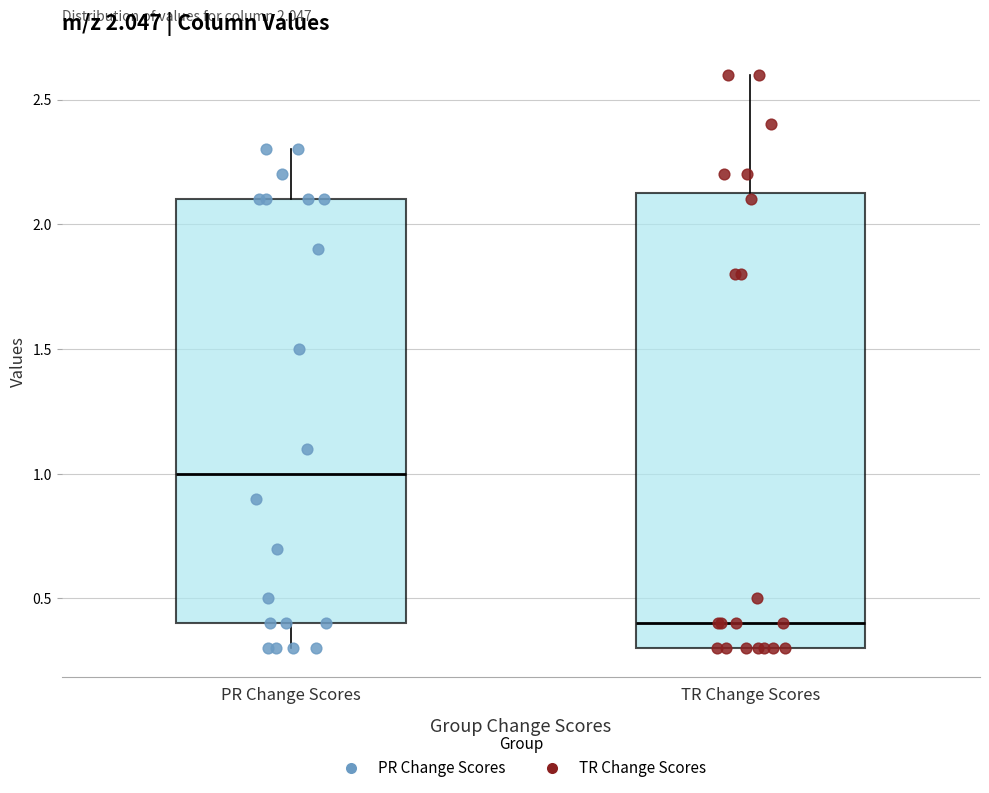

Which box's median line is the lowest?

TR Change Scores